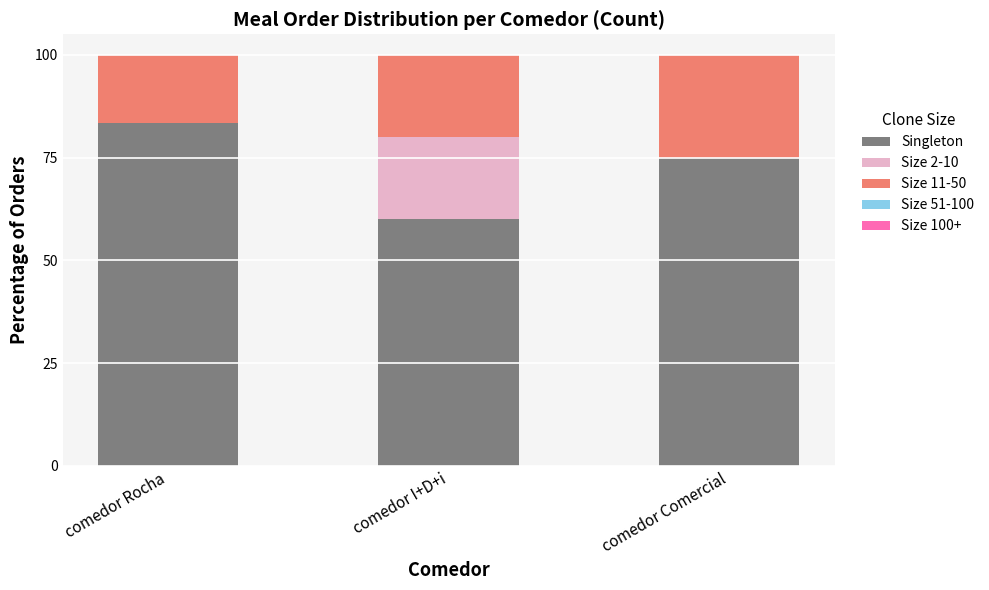

Is it true that Singleton equals 19.4 at comedor I+D+i?

False